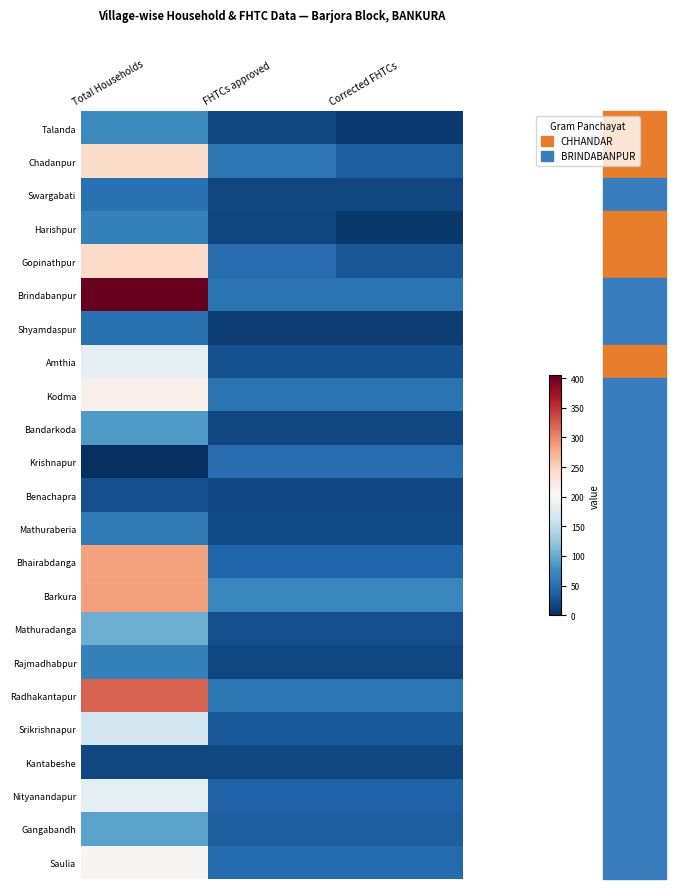

How many data points does each series have?

3